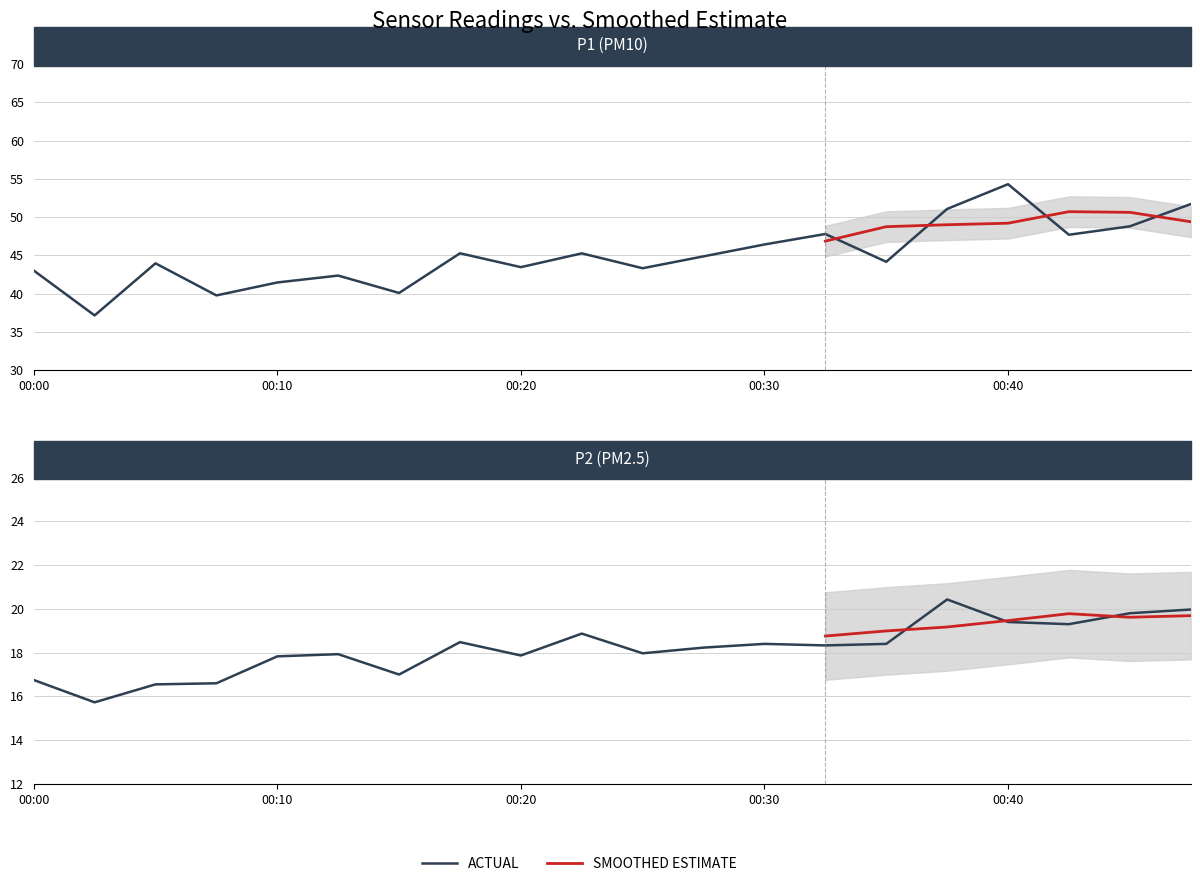

Which series has the largest range (max minus min)?

P1